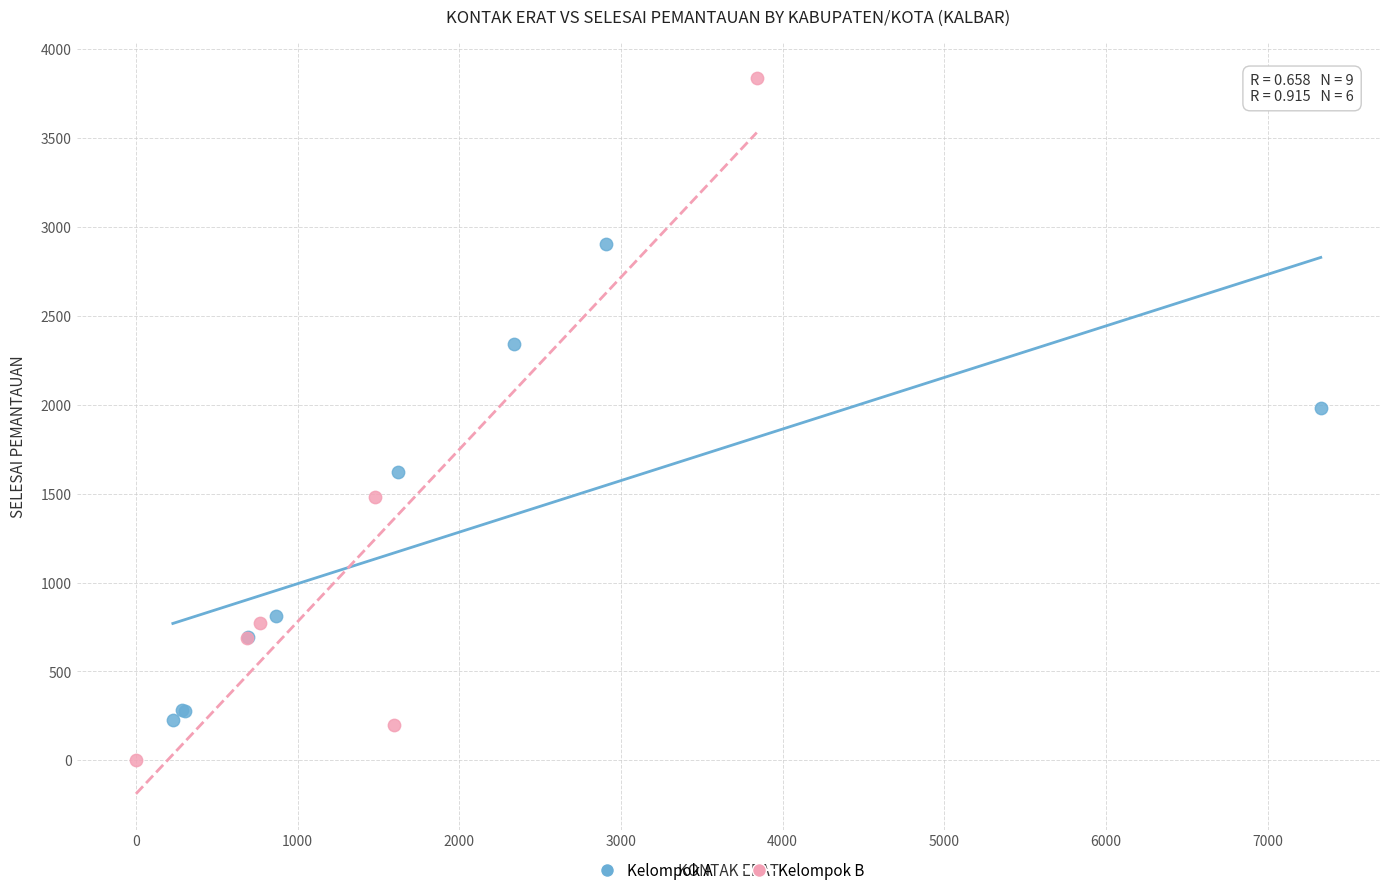

Which series has the widest spread of Y values?

Kelompok B